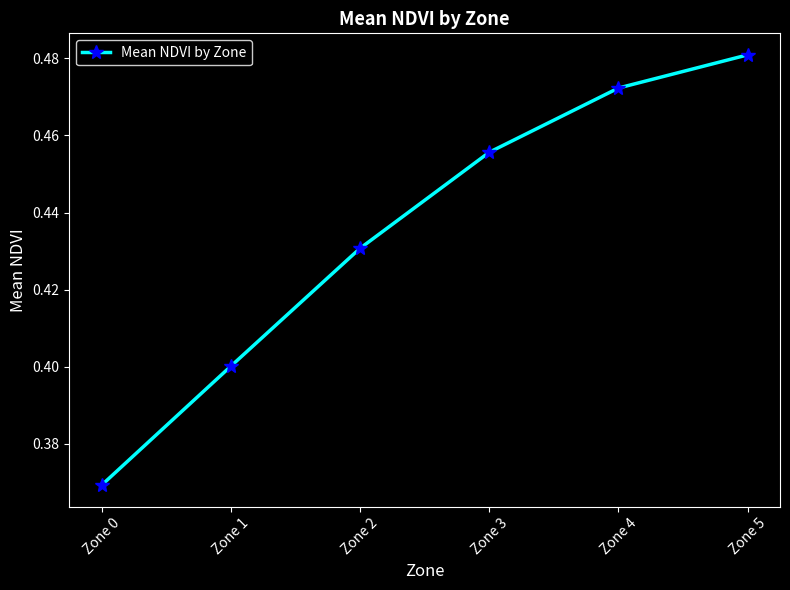

Which label corresponds to the smallest value in the chart?

Zone 0